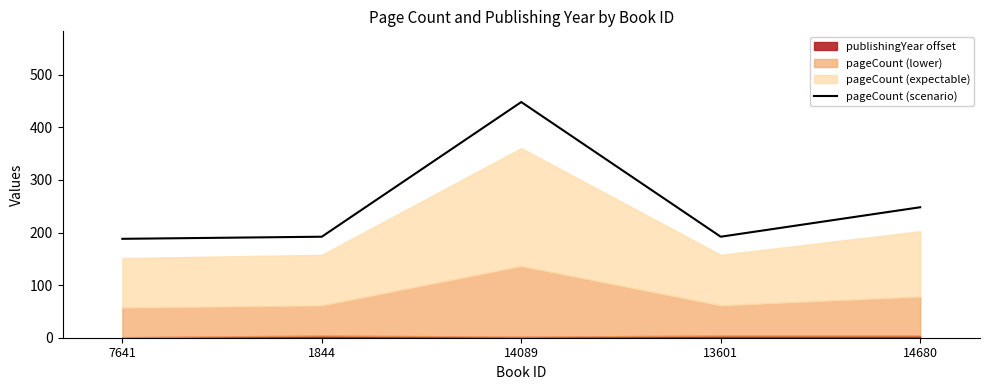

Rank the categories by value from highest to lowest.

14089, 14680, 1844, 13601, 7641